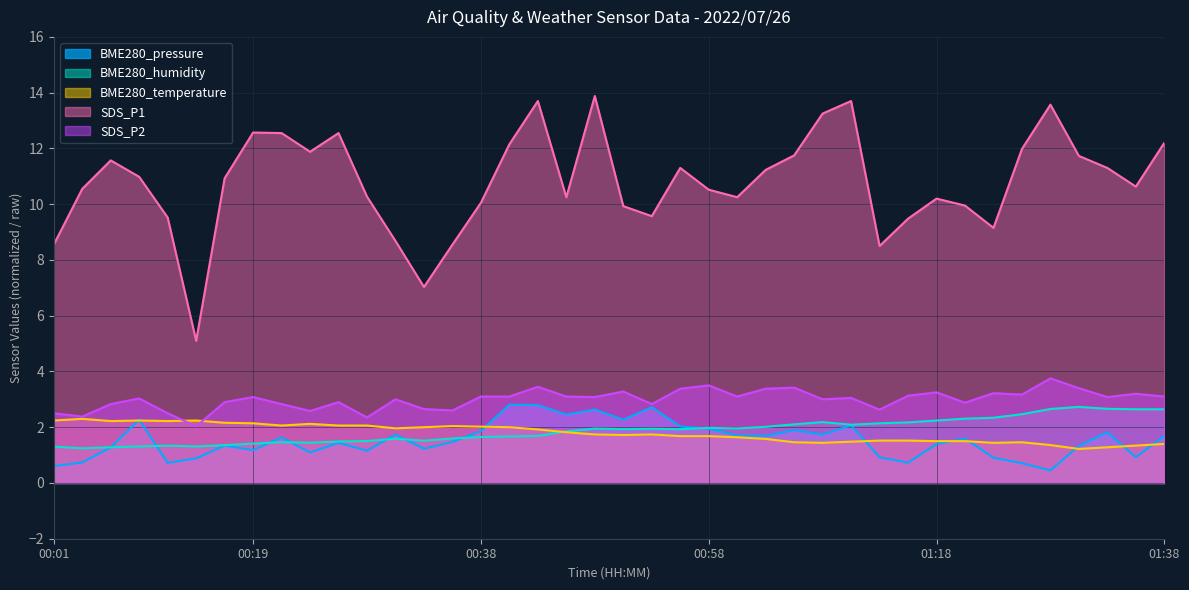

True or false: BME280_pressure and SDS_P2 cross at least once.

False